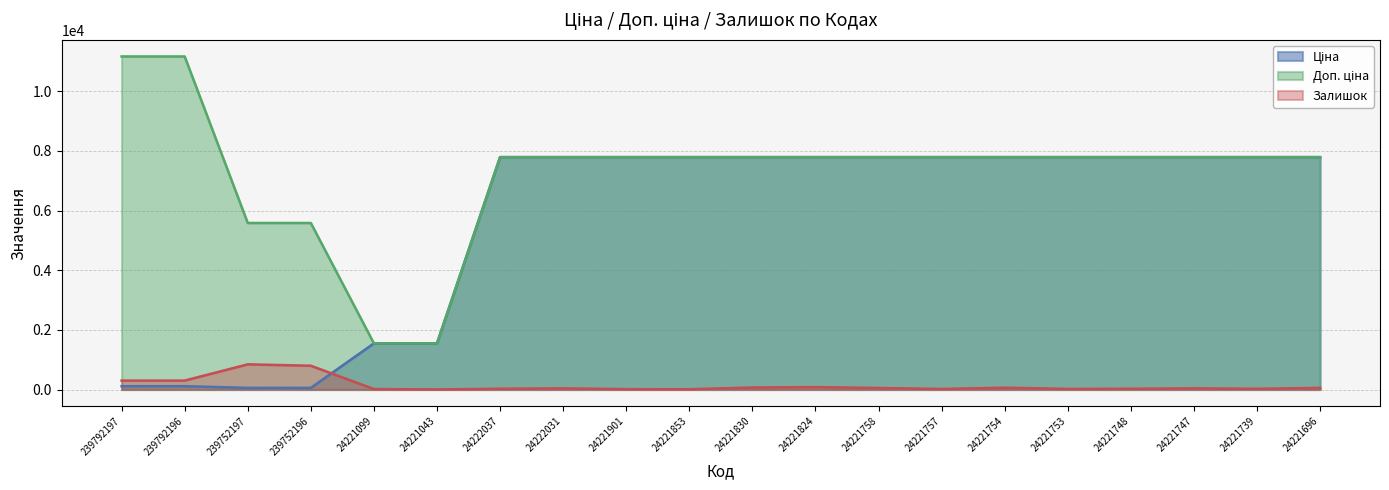

What is the sum of the Ціна values at 24222031 and 239752197?

7848.8